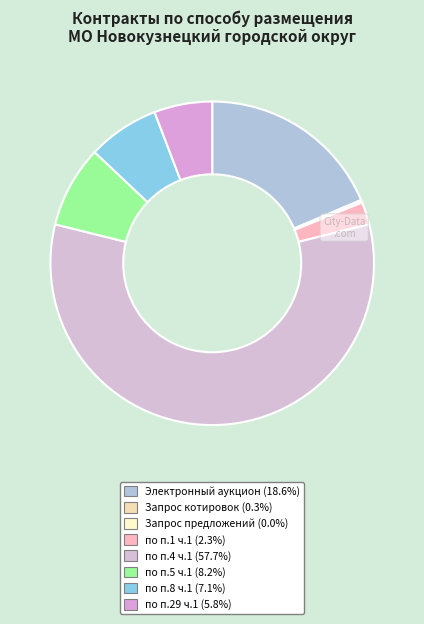

Rank the categories by value from lowest to highest.

Запрос предложений, Запрос котировок, по п.1 ч.1, по п.29 ч.1, по п.8 ч.1, по п.5 ч.1, Электронный аукцион, по п.4 ч.1